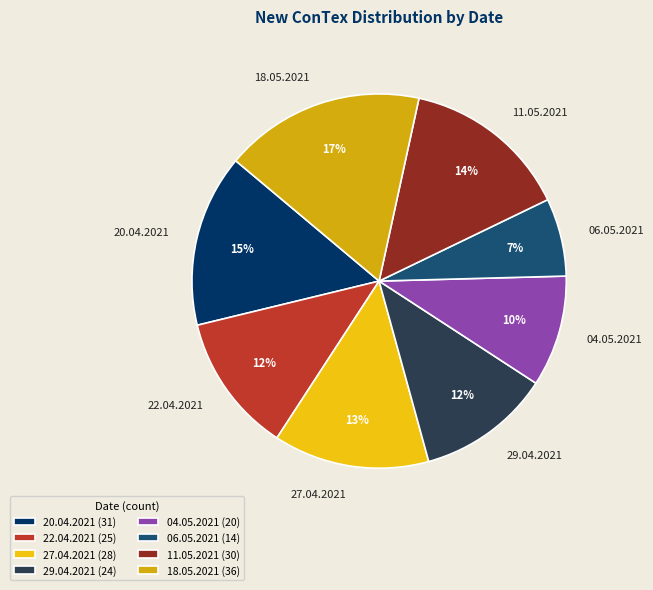

Is it true that 06.05.2021 is 7% of the pie?

True